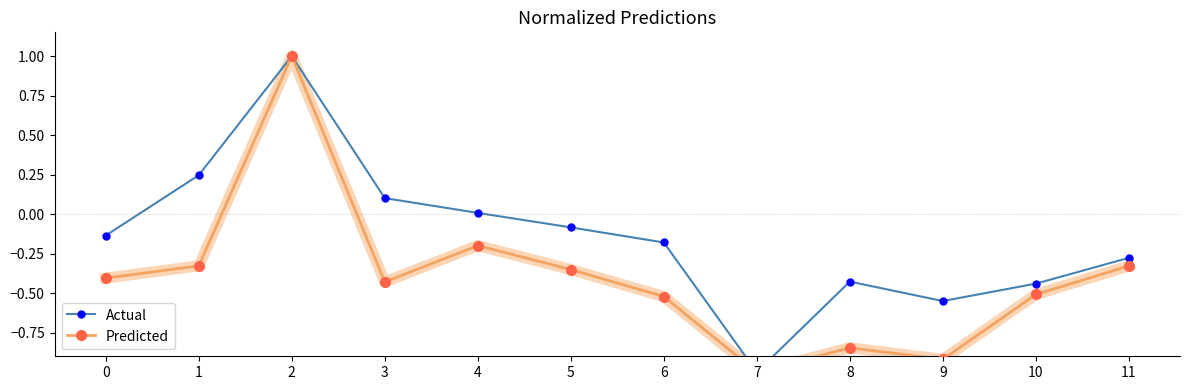

What is the total value across all series at 7?

-2.0